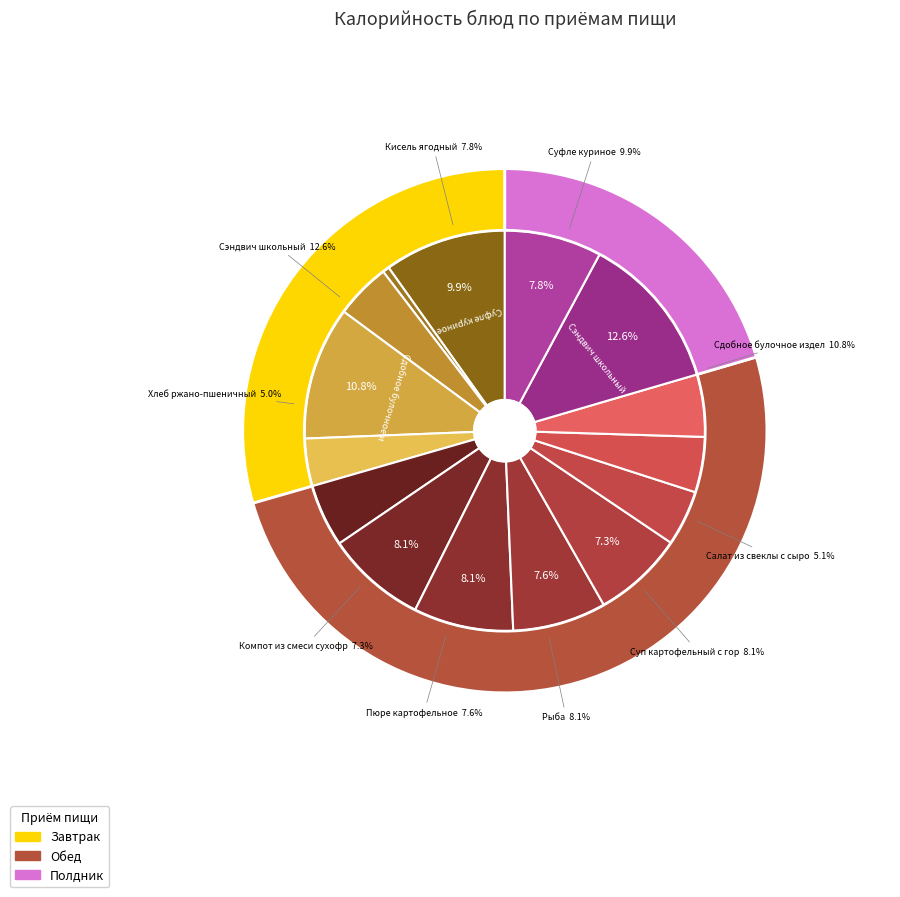

Does Сдобное булочное изделие account for over 50% of the chart?

No